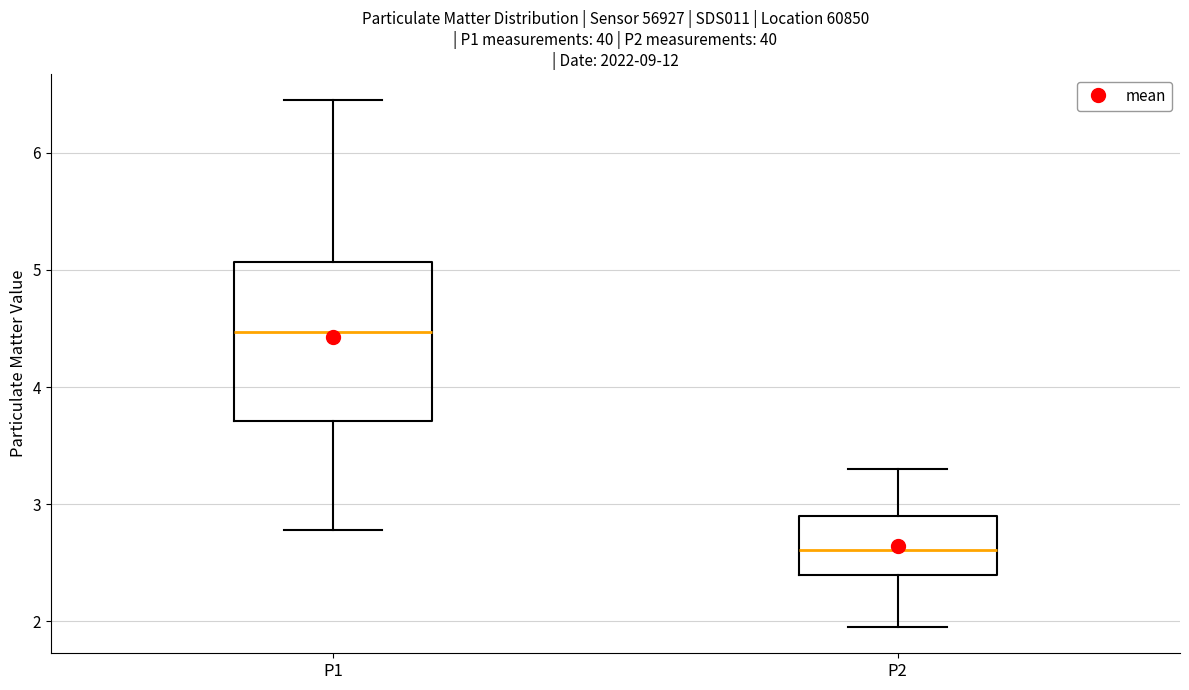

Where is the lower edge of the box for P2 on the y-axis? The values are not printed on the chart, so give them approximately, as read against the axis.

2.4